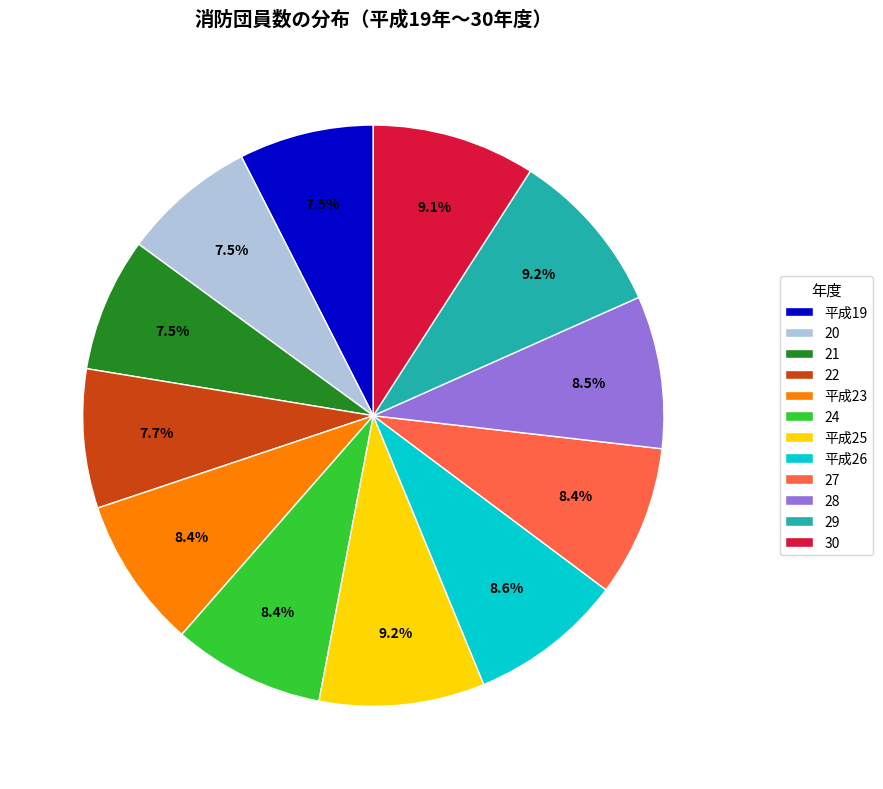

Between 28 and 29, which is larger?

29